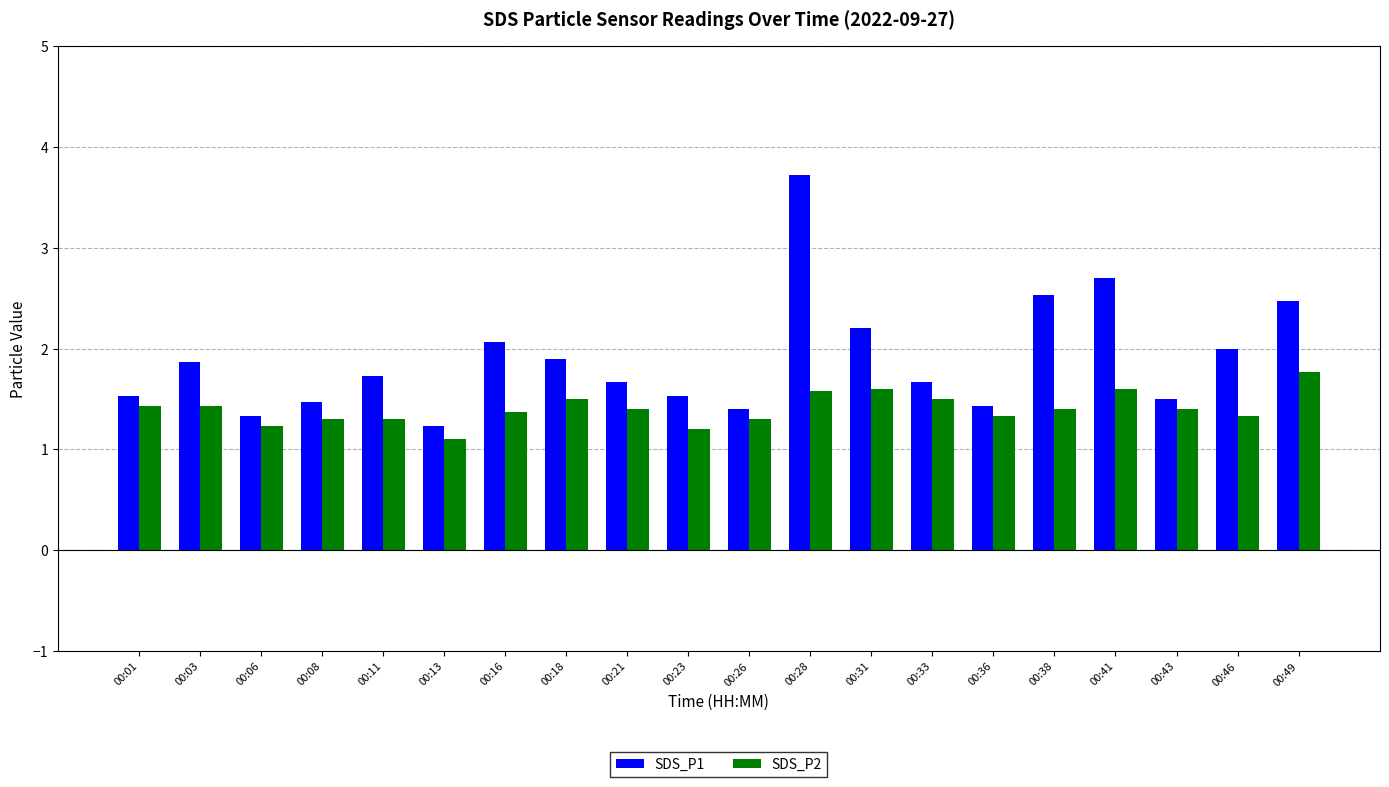

What is the maximum value for SDS_P1?

3.7